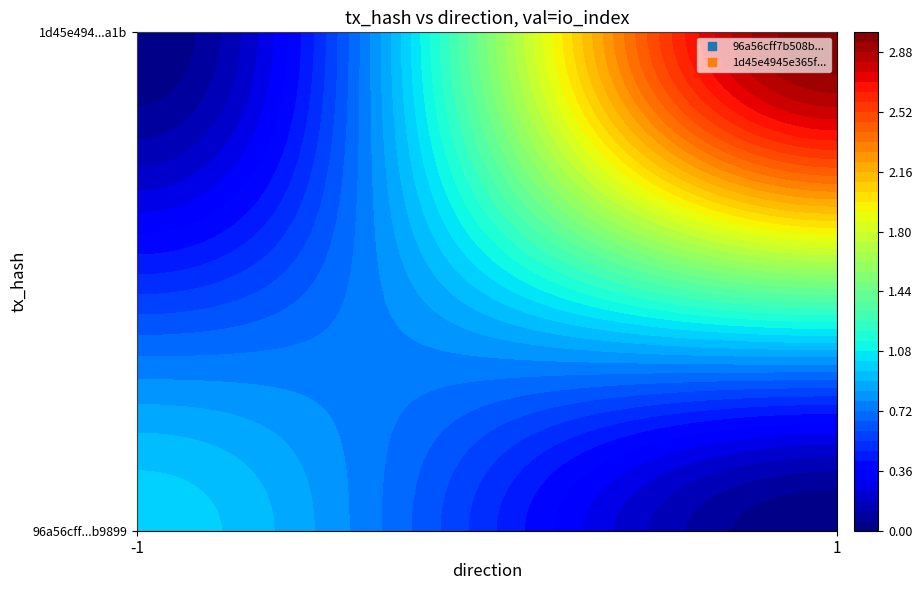

At which category does the chart reach its peak across all series?

1